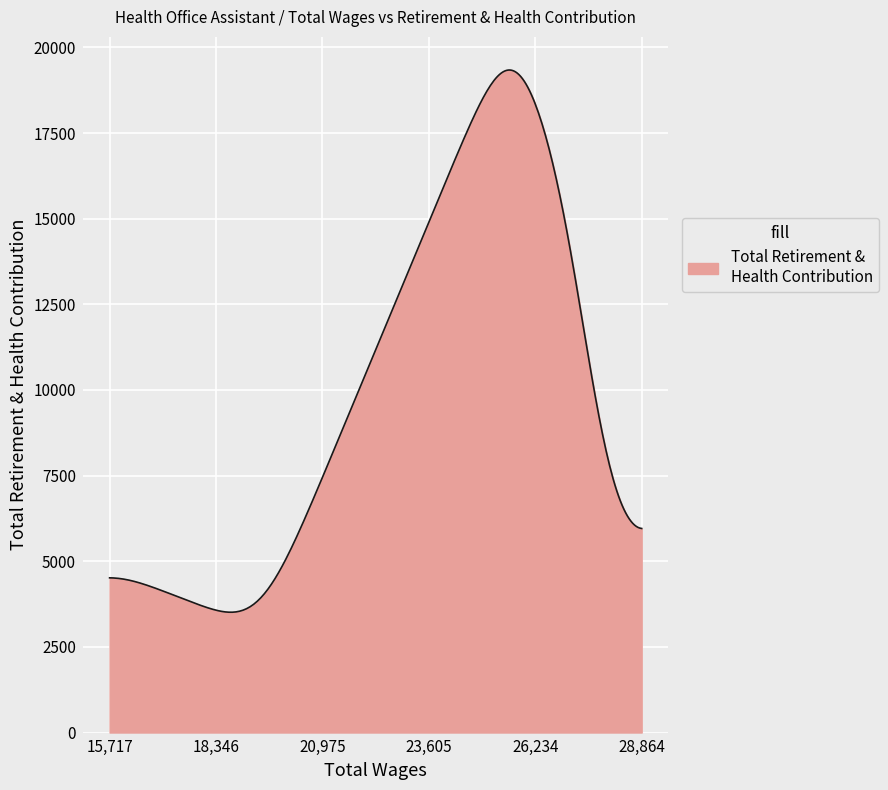

What is the minimum value shown in the chart?

3510.9